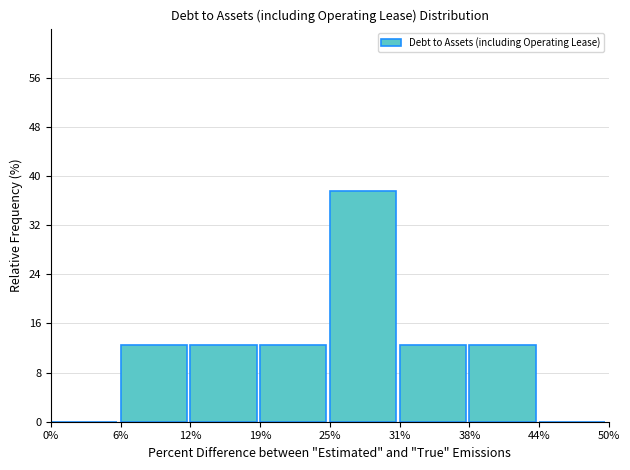

Reading left to right, what are all the values shown in this chart?

0%=0.0	6%=12.5	12%=12.5	19%=12.5	25%=37.5	31%=12.5	38%=12.5	44%=0.0